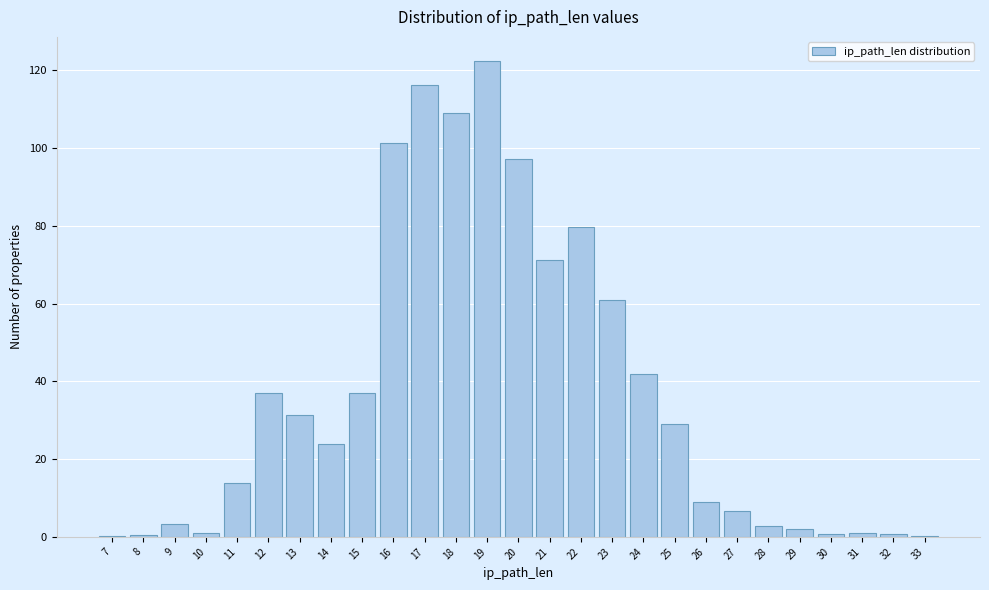

What is the greatest value displayed?

122.4